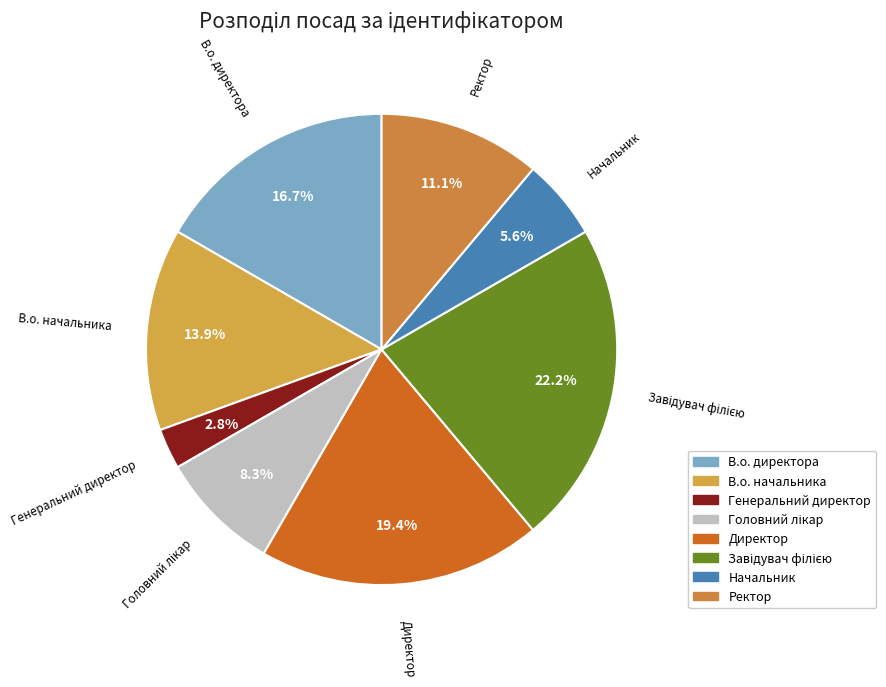

Count the number of slices in the pie.

8